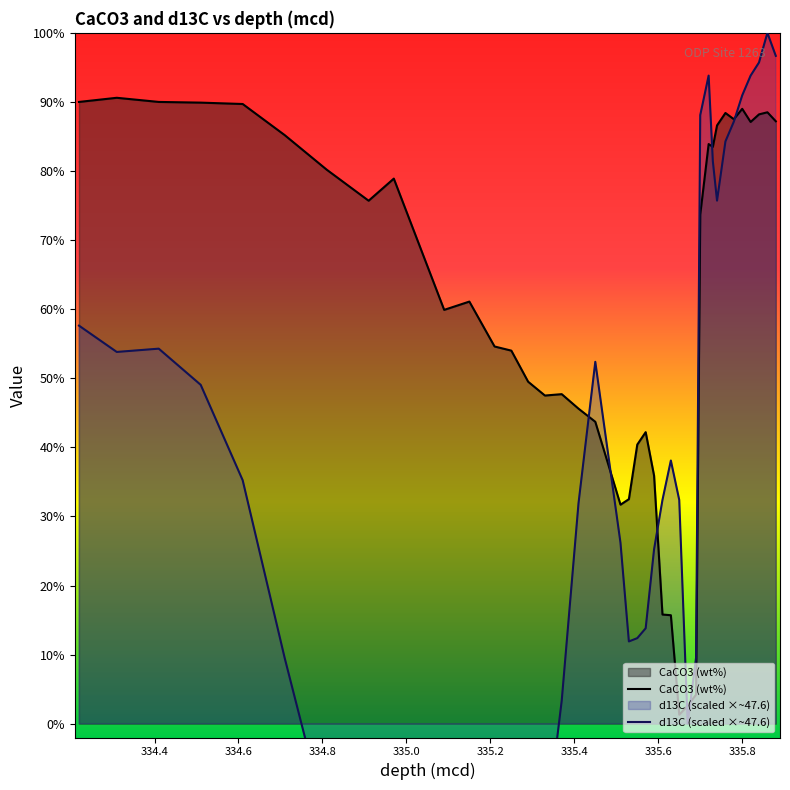

How many lines are shown in the chart?

2